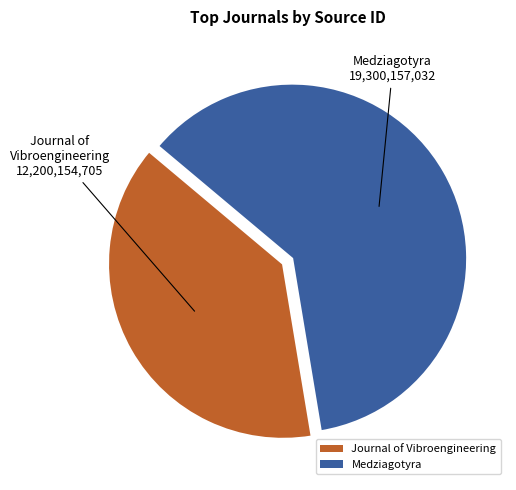

Does Medziagotyra represent more than half of the total?

Yes